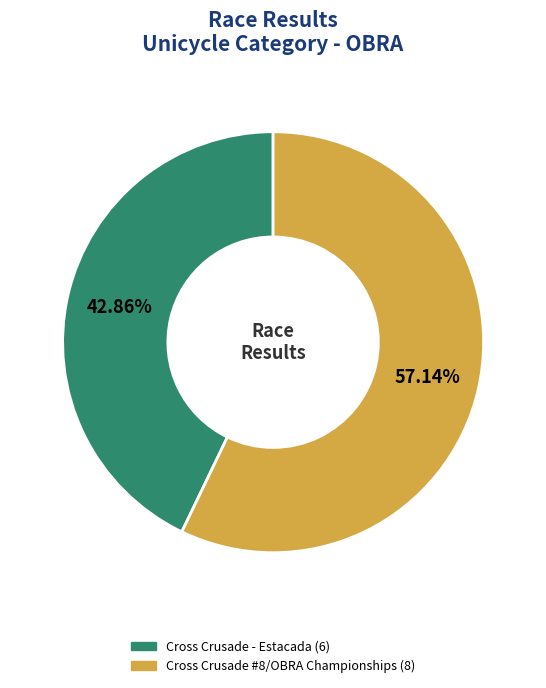

Rank the categories by value from lowest to highest.

Cross Crusade - Estacada, Cross Crusade #8/OBRA Championships